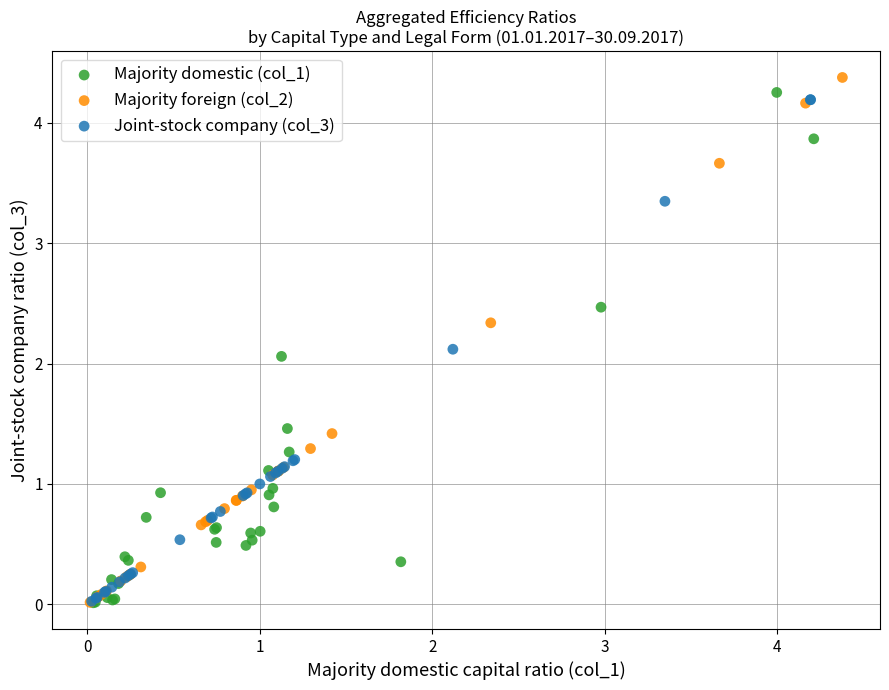

Which series has the widest spread of Y values?

Majority foreign (col_2)